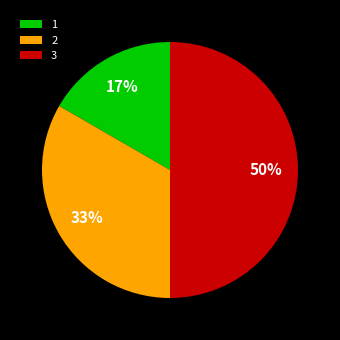

How many slices are in this pie chart?

3